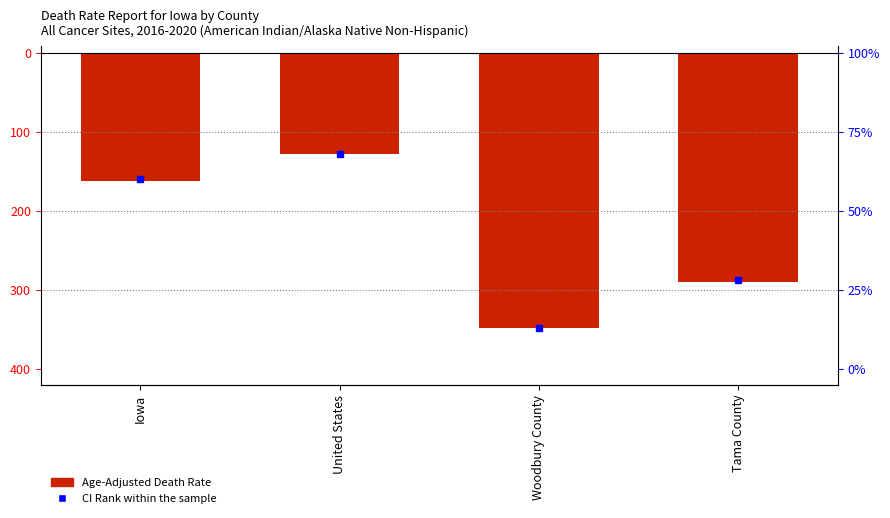

True or false: the data shows -0.5 at United States.

False